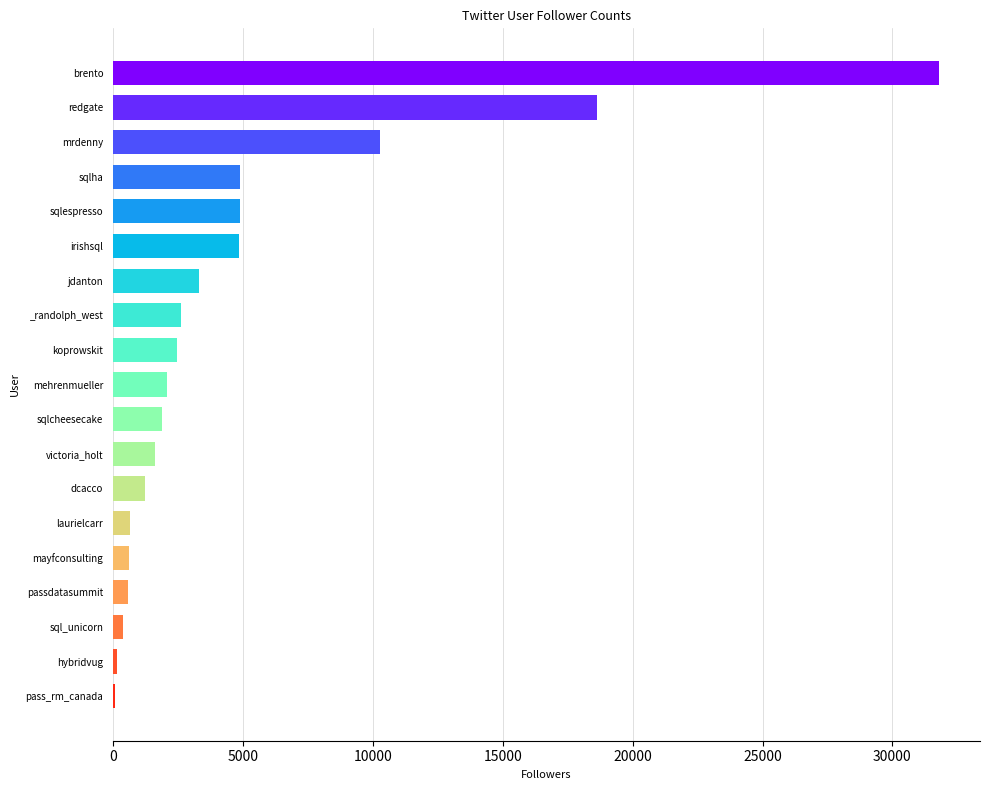

At which label is the value closest to 15929?

redgate